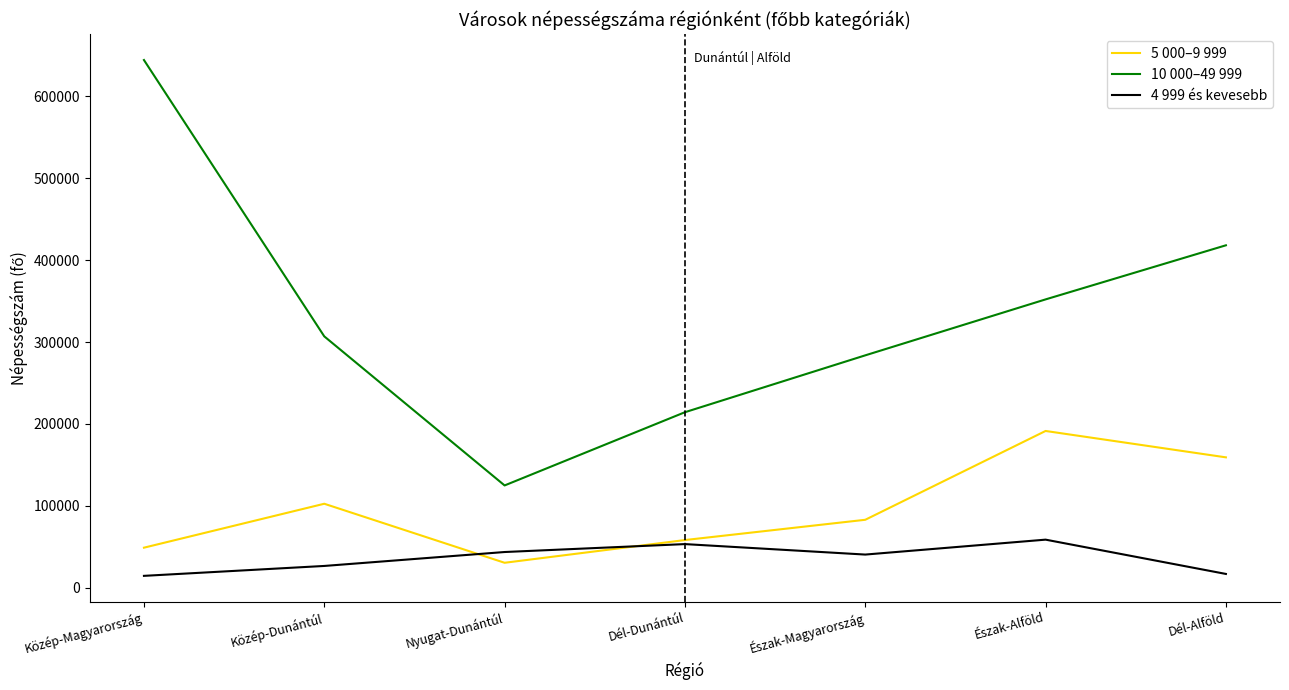

At which label does 4 999 és kevesebb first exceed 40427?

Nyugat-Dunántúl